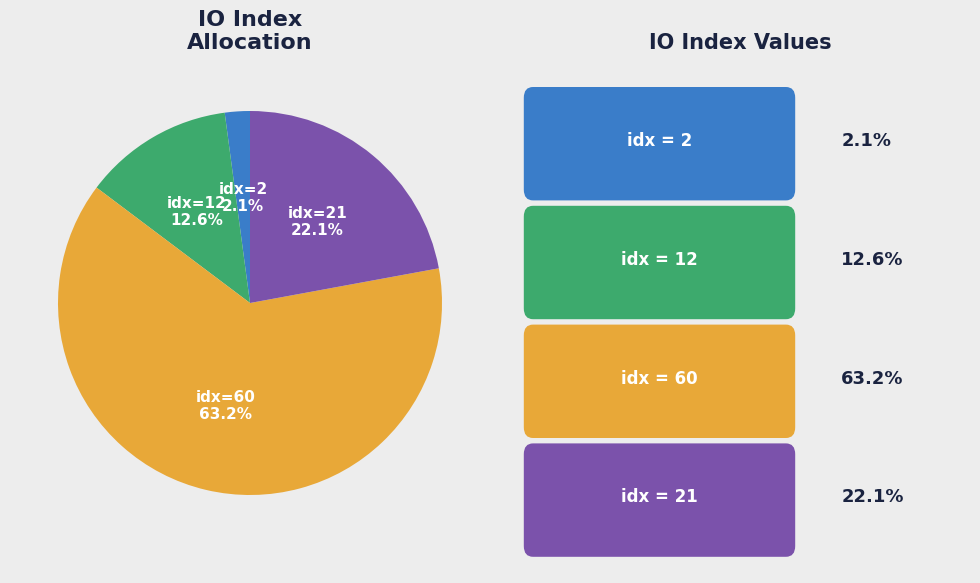

Is there a majority slice in this chart?

Yes